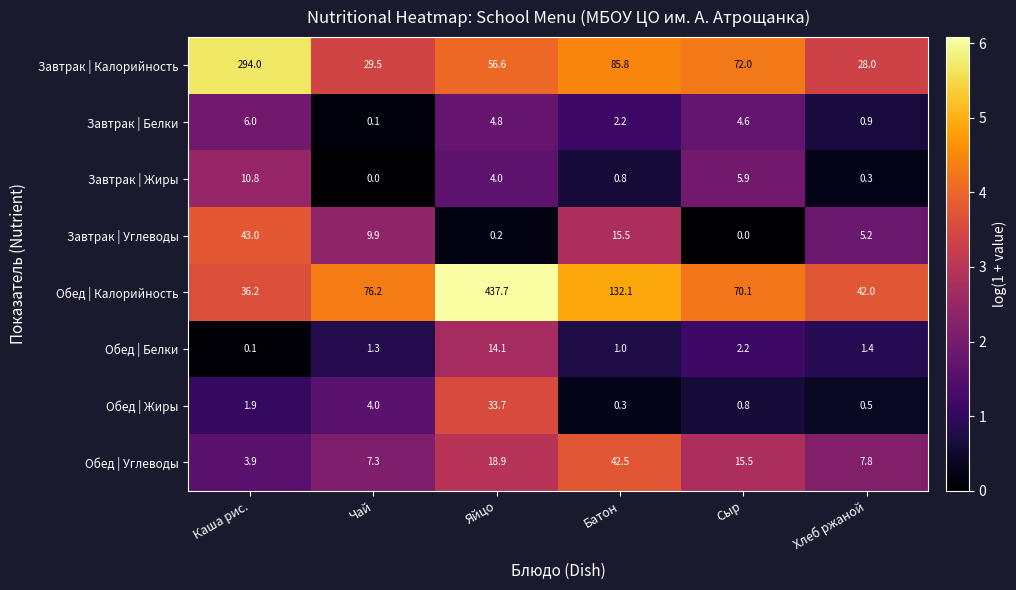

What is the difference between the maximum and minimum values in the Обед | Углеводы series?

38.6